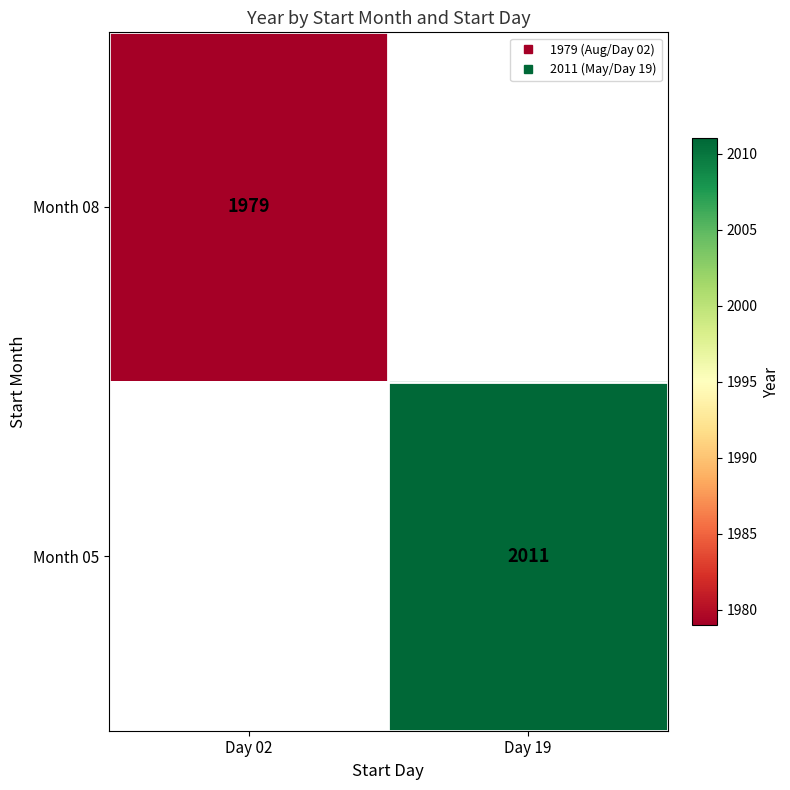

Which category has the lowest value in the Month 05 series?

Day 02